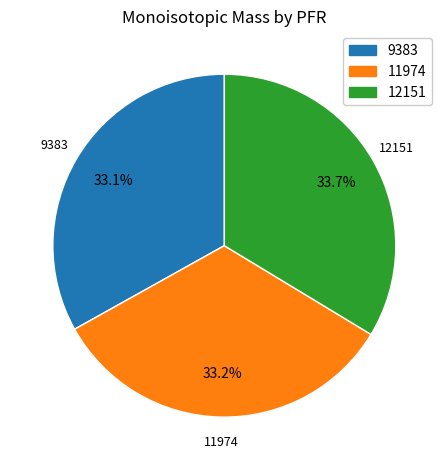

Is there any slice that represents more than half of the pie?

No